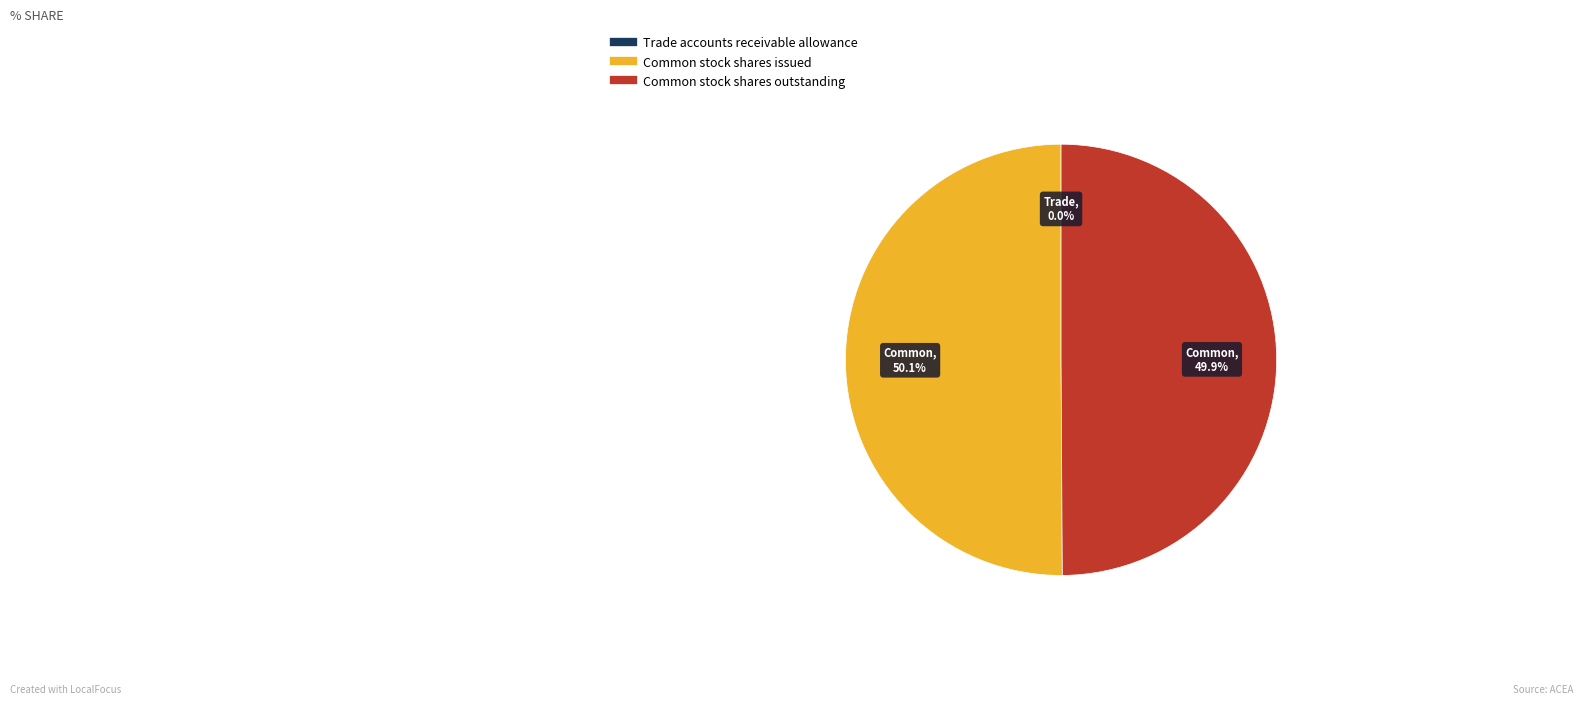

Do Common stock shares issued and Common stock shares outstanding together represent more than half of the pie?

Yes